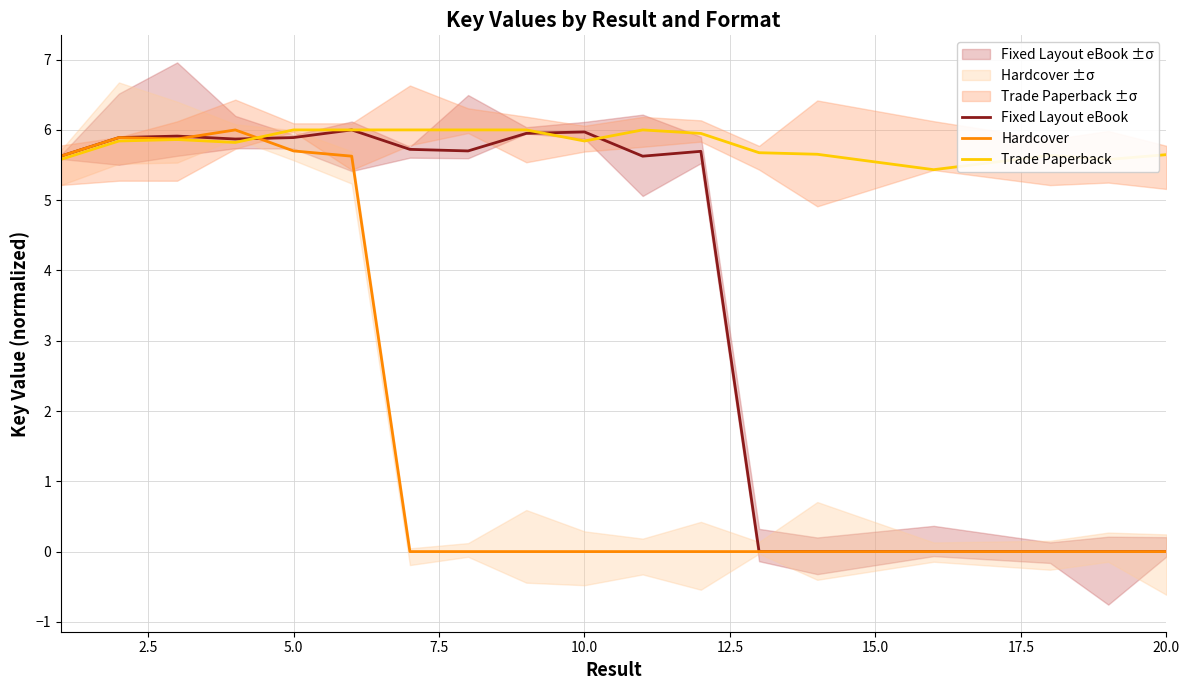

Which series ends up on top after the final intersection of Fixed Layout eBook and Hardcover?

Fixed Layout eBook